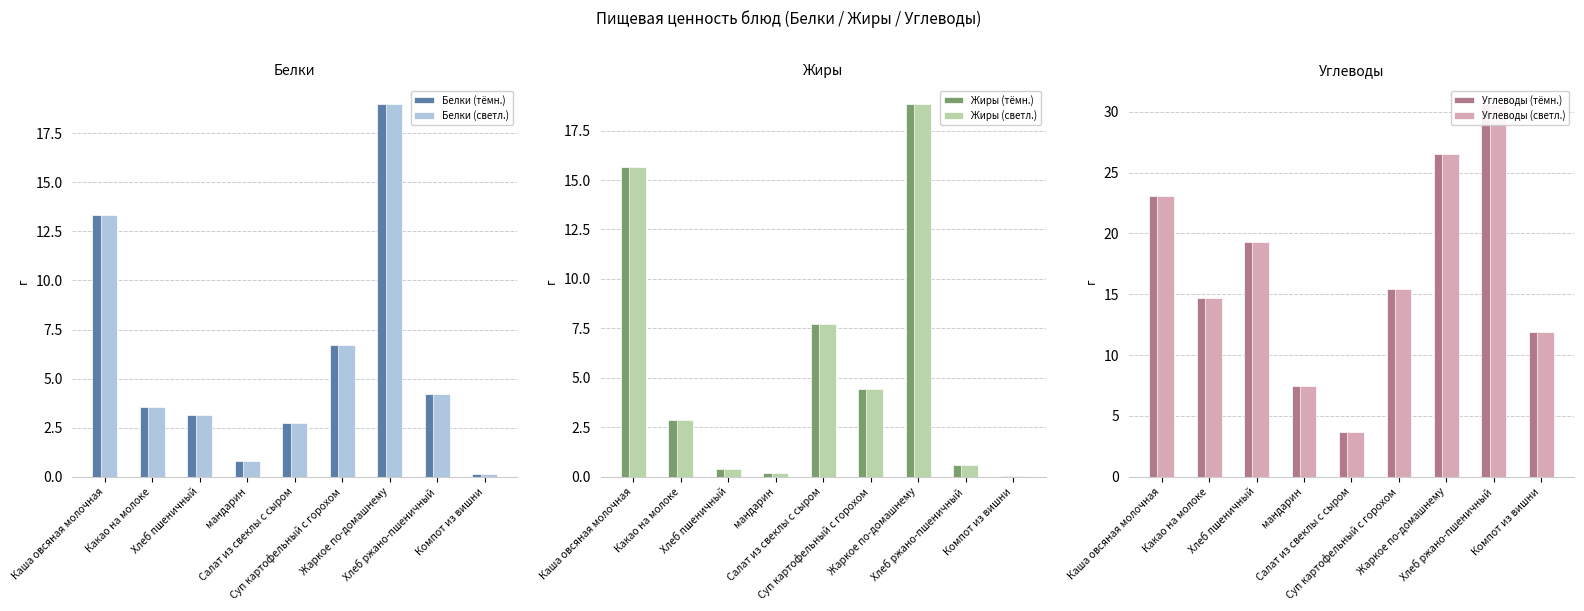

What is the lowest value of the Углеводы (светл.) series?

3.7